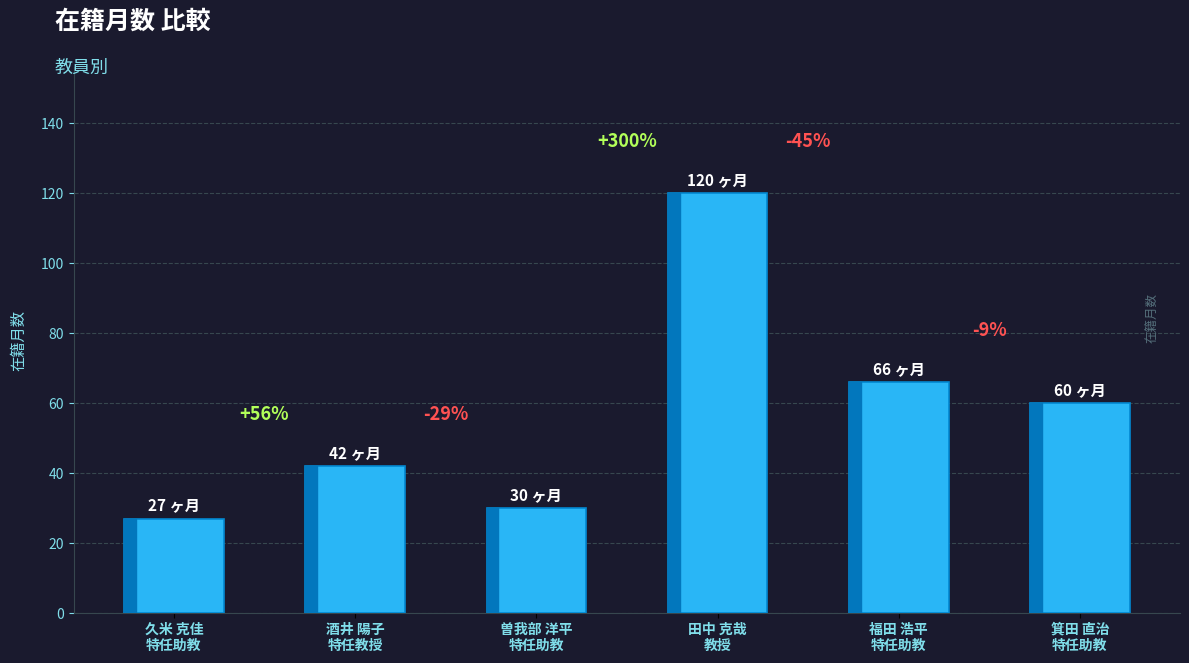

Reading left to right, transcribe all the data shown in this chart.

27	42	30	120	66	60